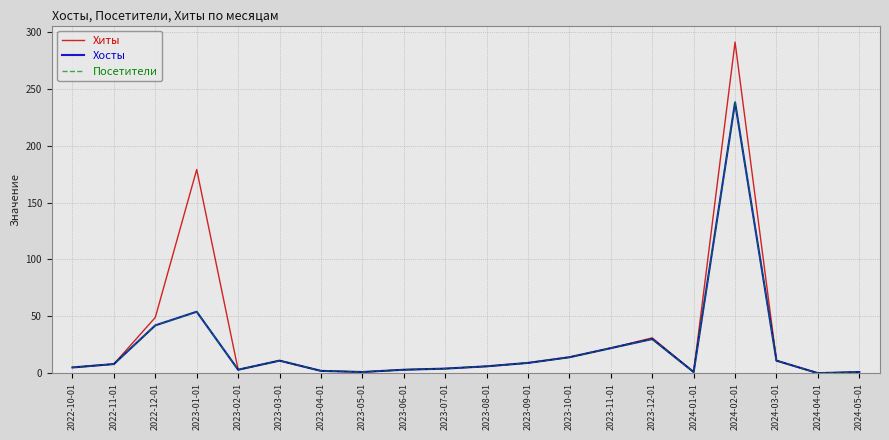

Reading left to right, extract all data points from this chart.

Хиты: 5	8	49	179	3	11	2	1	3	4	6	9	14	22	31	1	291	11	0	1
Хосты: 5	8	42	54	3	11	2	1	3	4	6	9	14	22	30	1	238	11	0	1
Посетители: 5	8	42	54	3	11	2	1	3	4	6	9	14	22	30	1	238	11	0	1